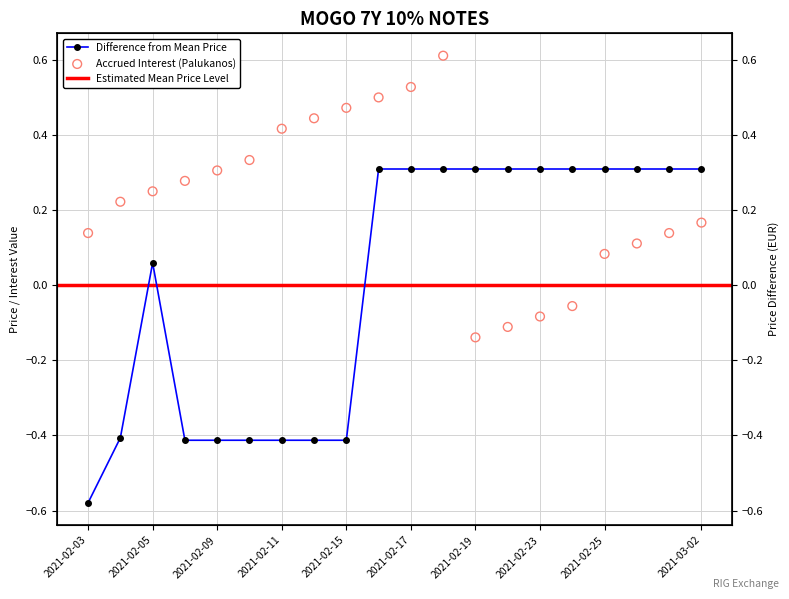

Is the value of Paskutine kaina at 2021-02-22 greater than the value of Palukanos at 2021-02-23?

Yes